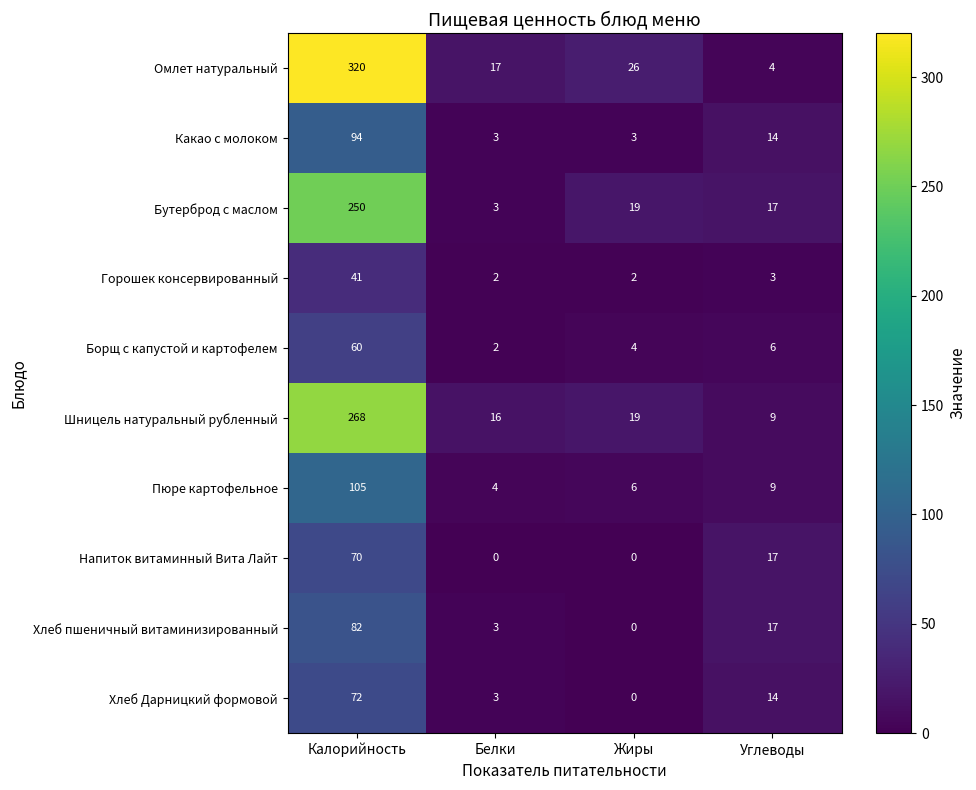

Count the number of data series in this chart.

10